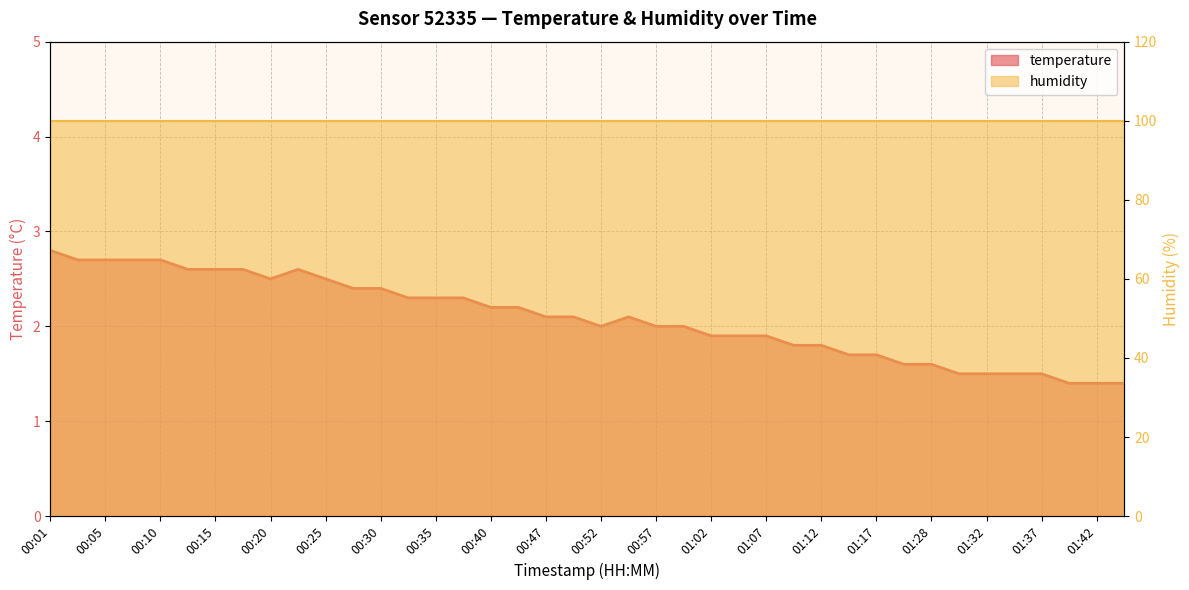

What is the average value?

2.1